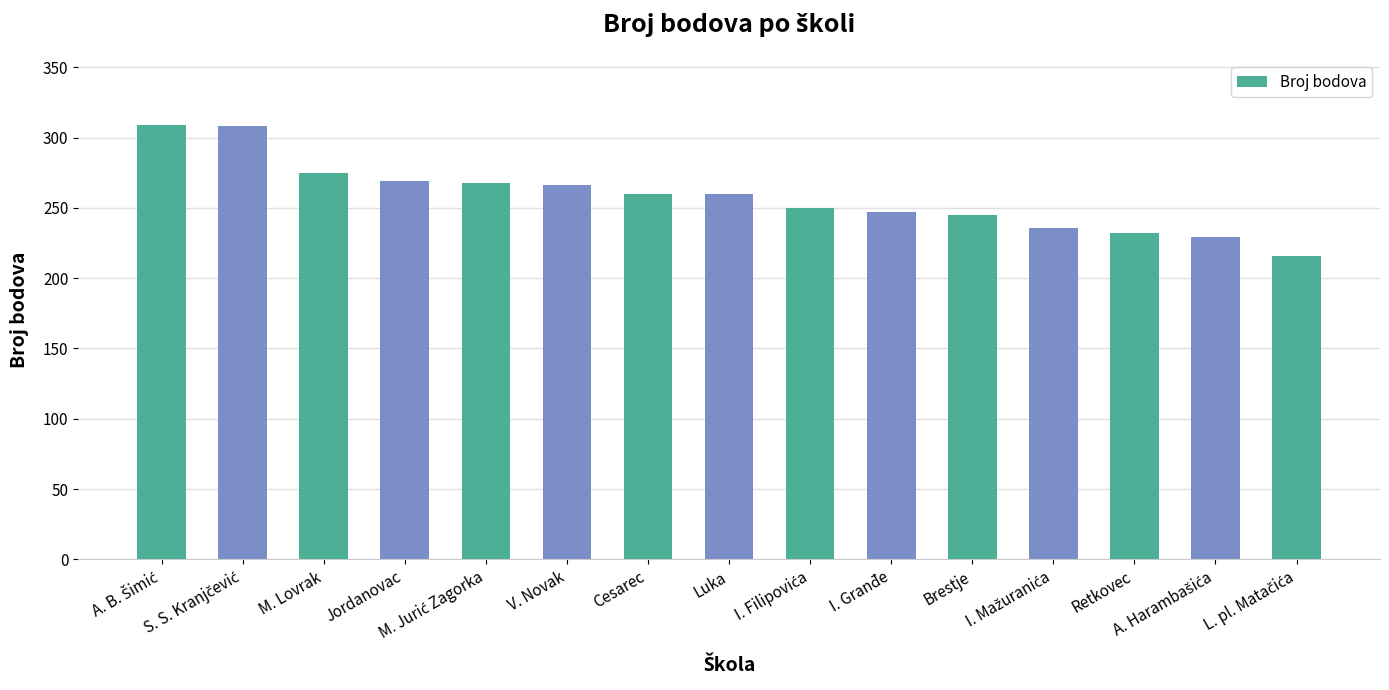

Count the number of data series in this chart.

1